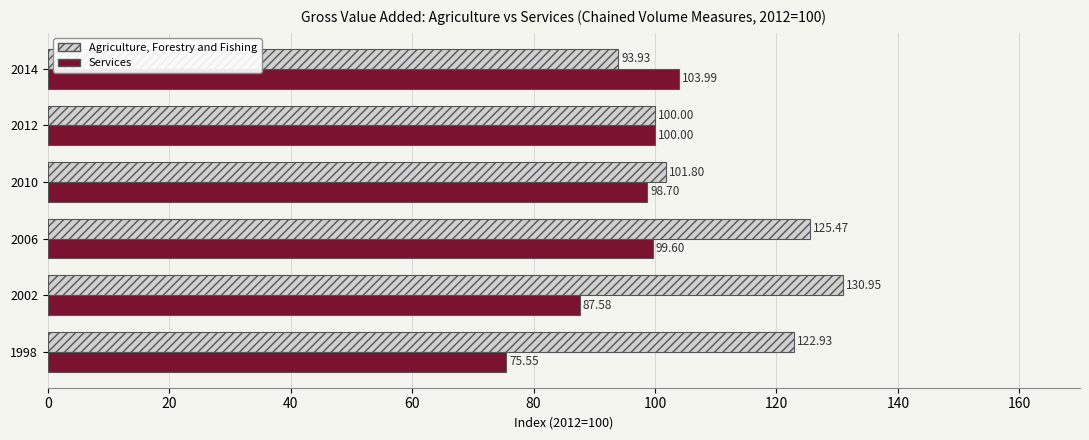

What is the sum of the Services values at 2002 and 1998?

163.1